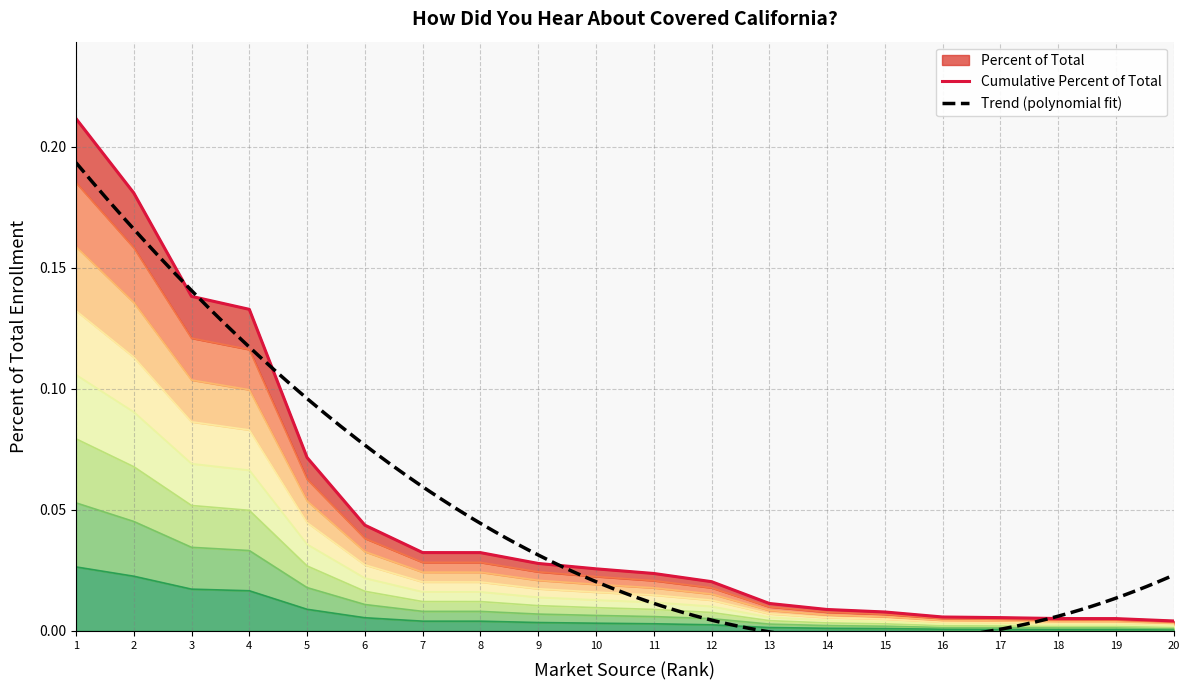

The value at 16 is 0.0. True or false?

False